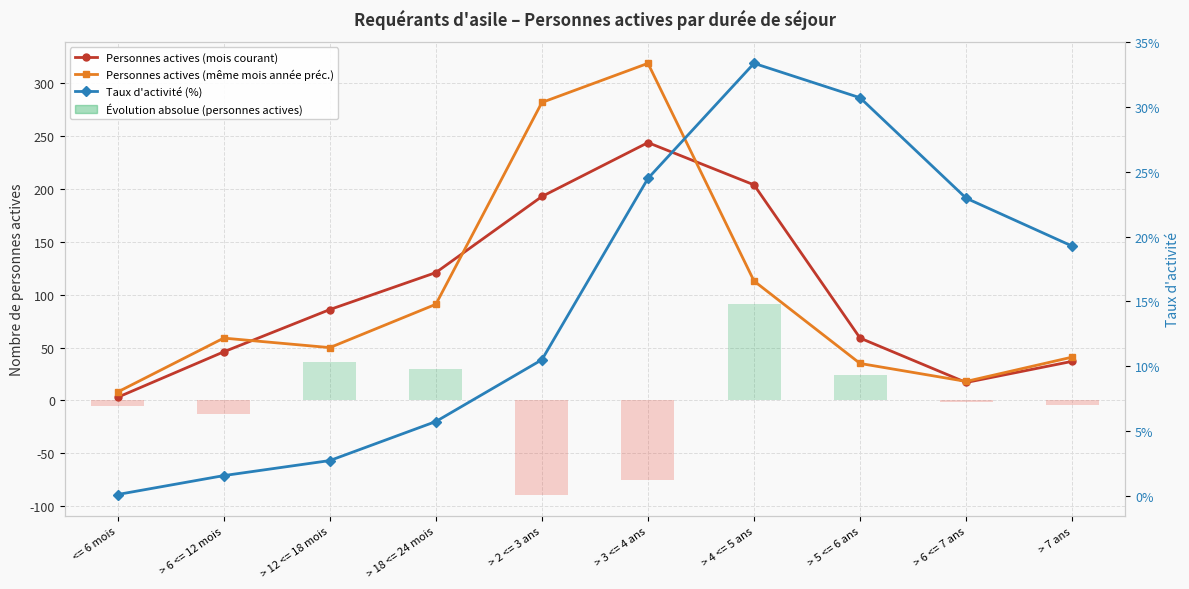

What is the difference between the highest and lowest values at > 18 <= 24 mois?

115.3